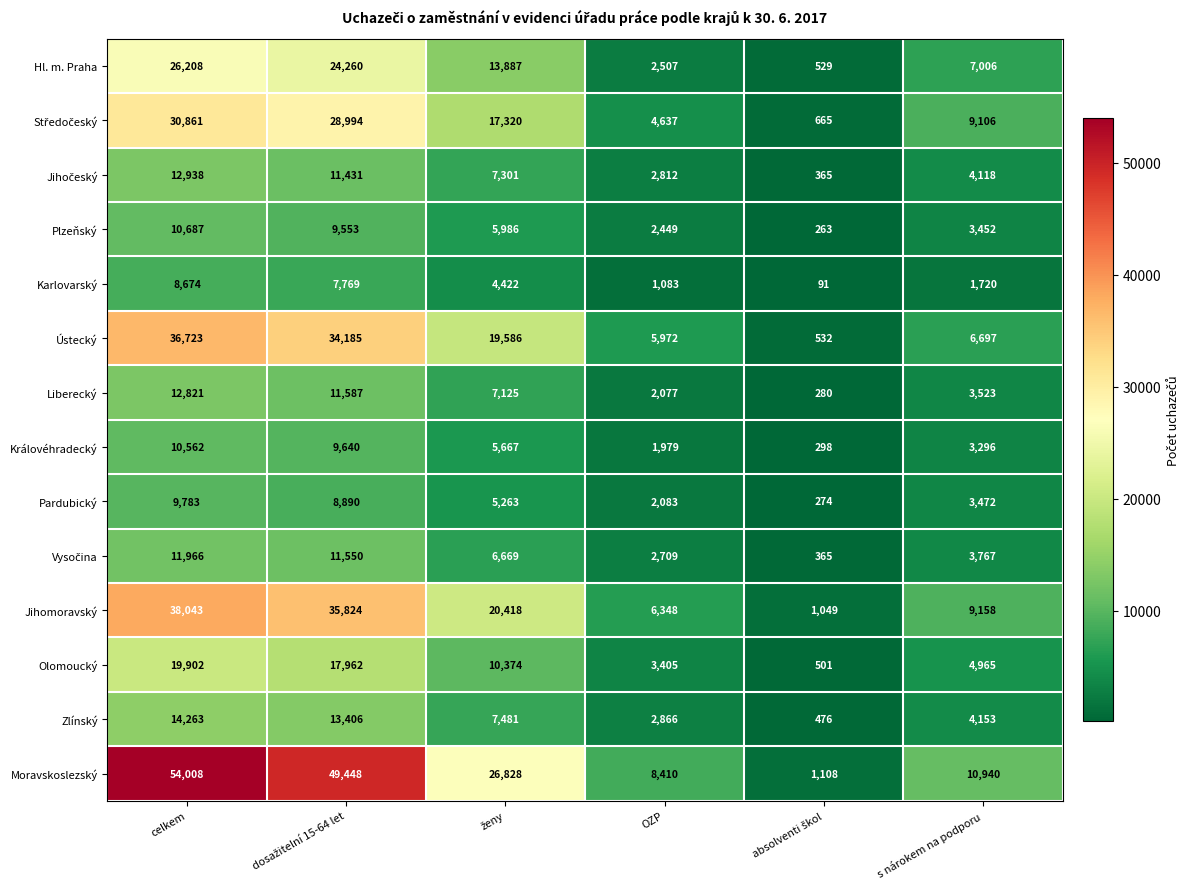

Is it true that Plzeňský equals 815 at s nárokem na podporu?

False